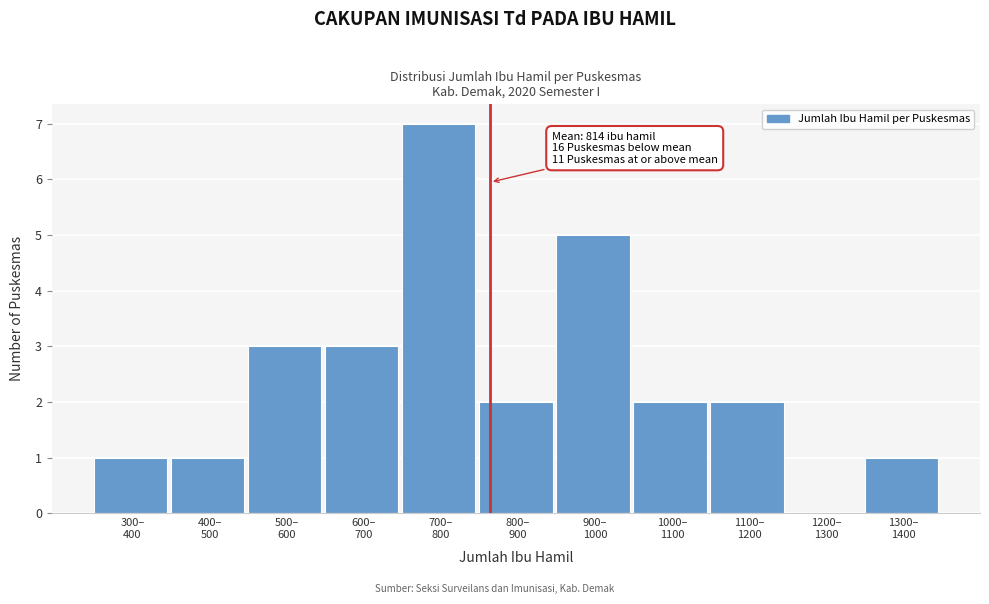

What is the sum of all values?

27